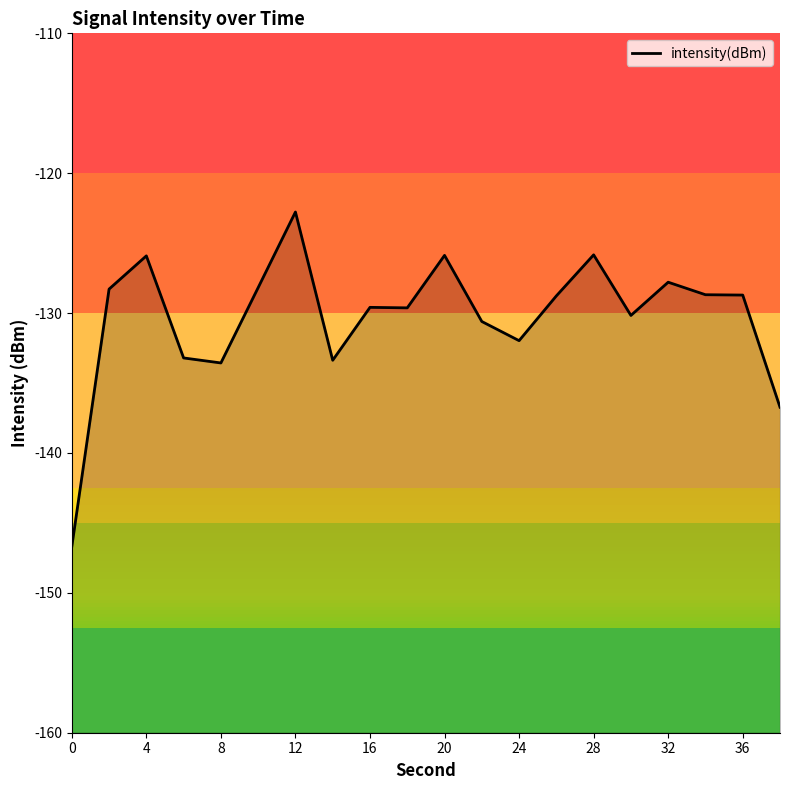

What is the average value?

-130.3